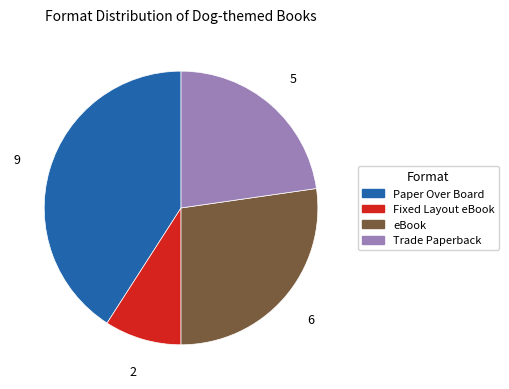

True or false: Paper Over Board accounts for 31% of the total.

False